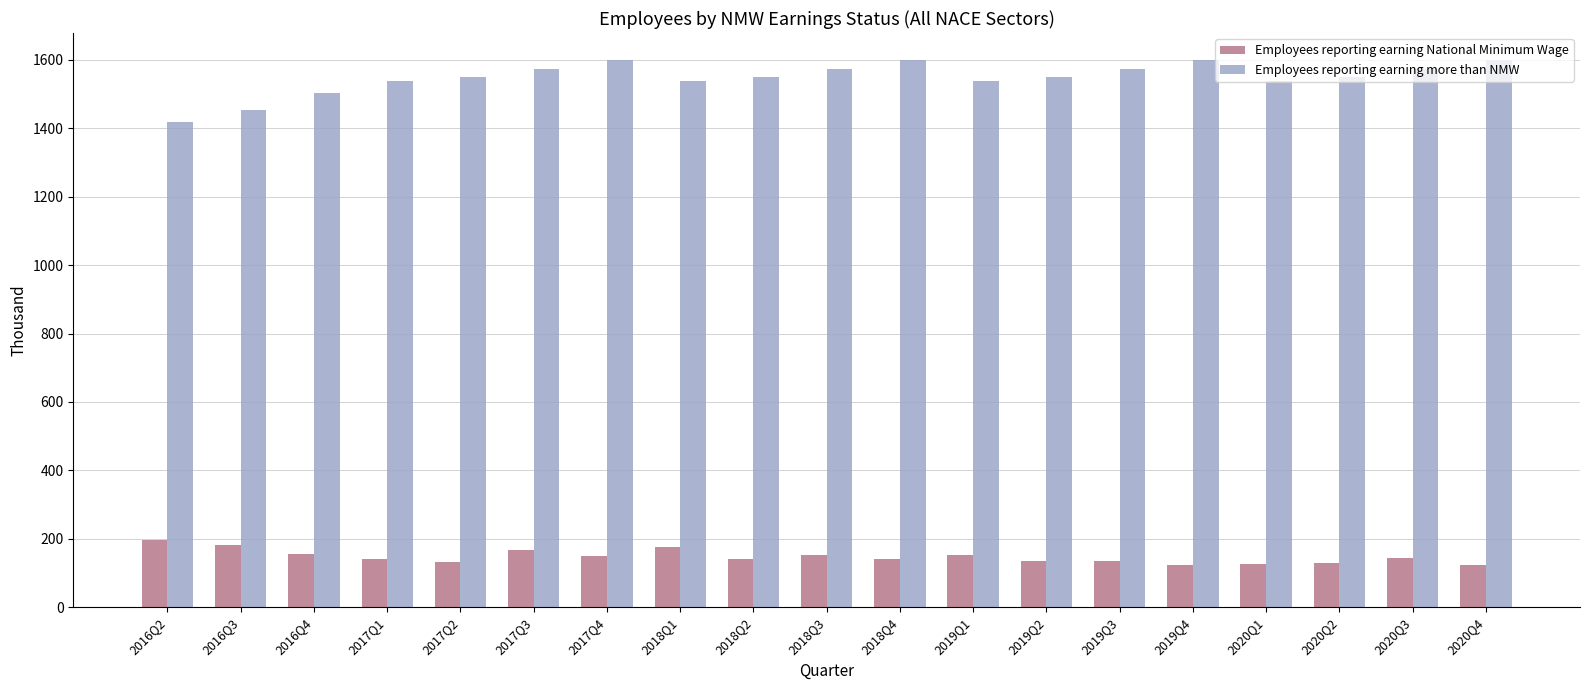

Rank the series at 2016Q3 from lowest to highest value.

Employees reporting earning National Minimum Wage, Employees reporting earning more than NMW